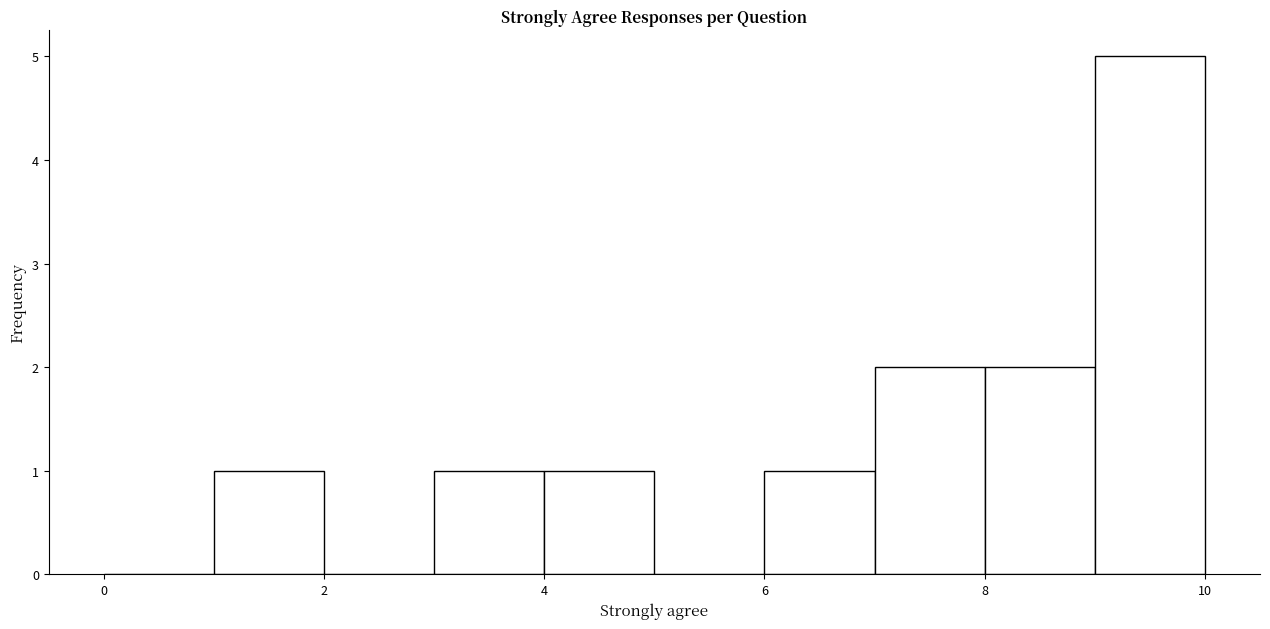

Reading left to right, list every bar in this chart as the range it spans on the x-axis followed by its height. The values are not printed on the chart, so give them approximately, as read against the axis.

0 to 1: 0
1 to 2: 1
2 to 3: 0
3 to 4: 1
4 to 5: 1
5 to 6: 0
6 to 7: 1
7 to 8: 2
8 to 9: 2
9 to 10: 5